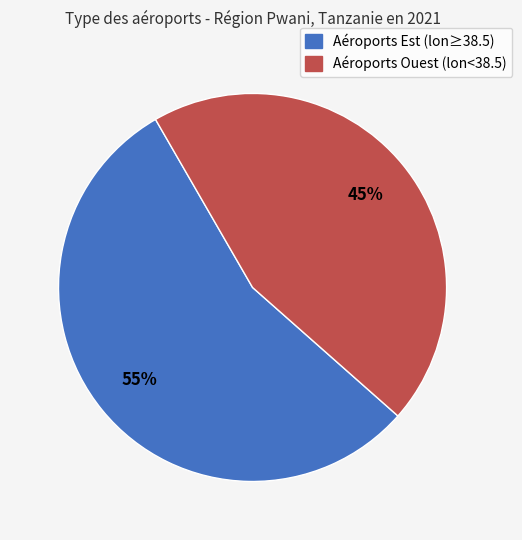

To the nearest percent, what is the difference between the largest and smallest slice percentages?

10%